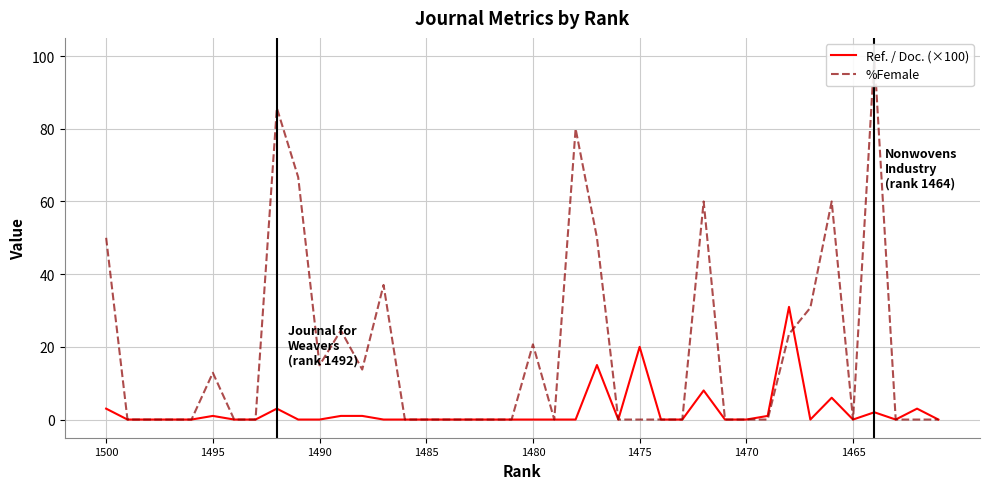

How many distinct data groups are displayed?

2